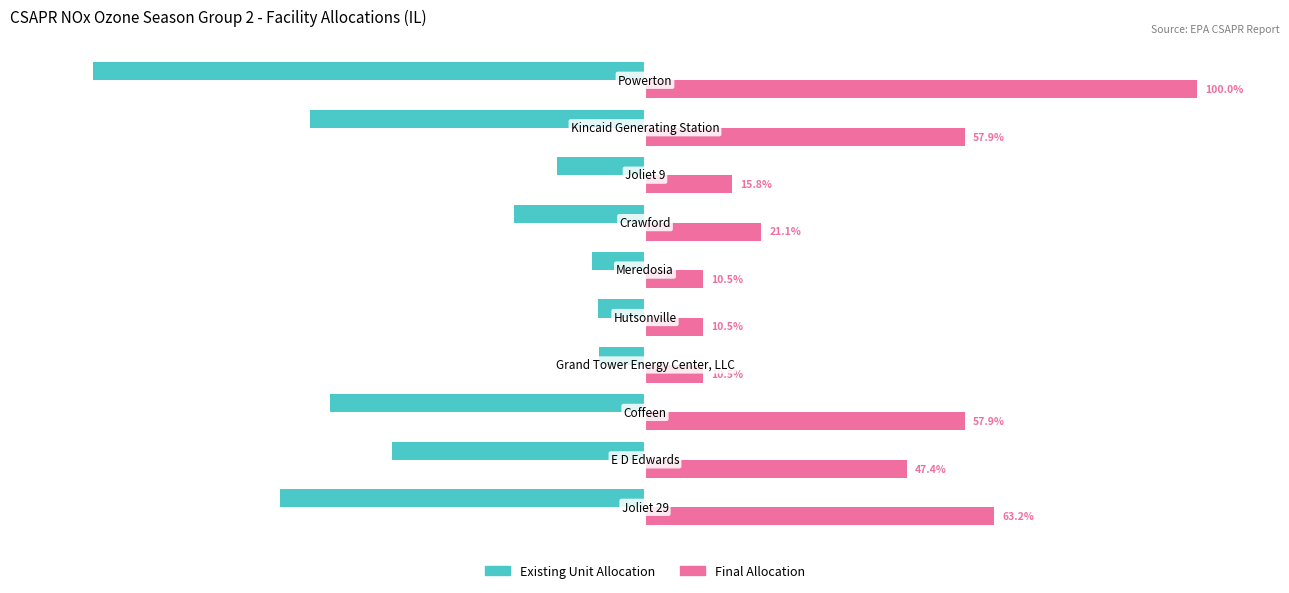

List the series in order of their peak value, lowest first.

Existing Unit Allocation, Final Allocation